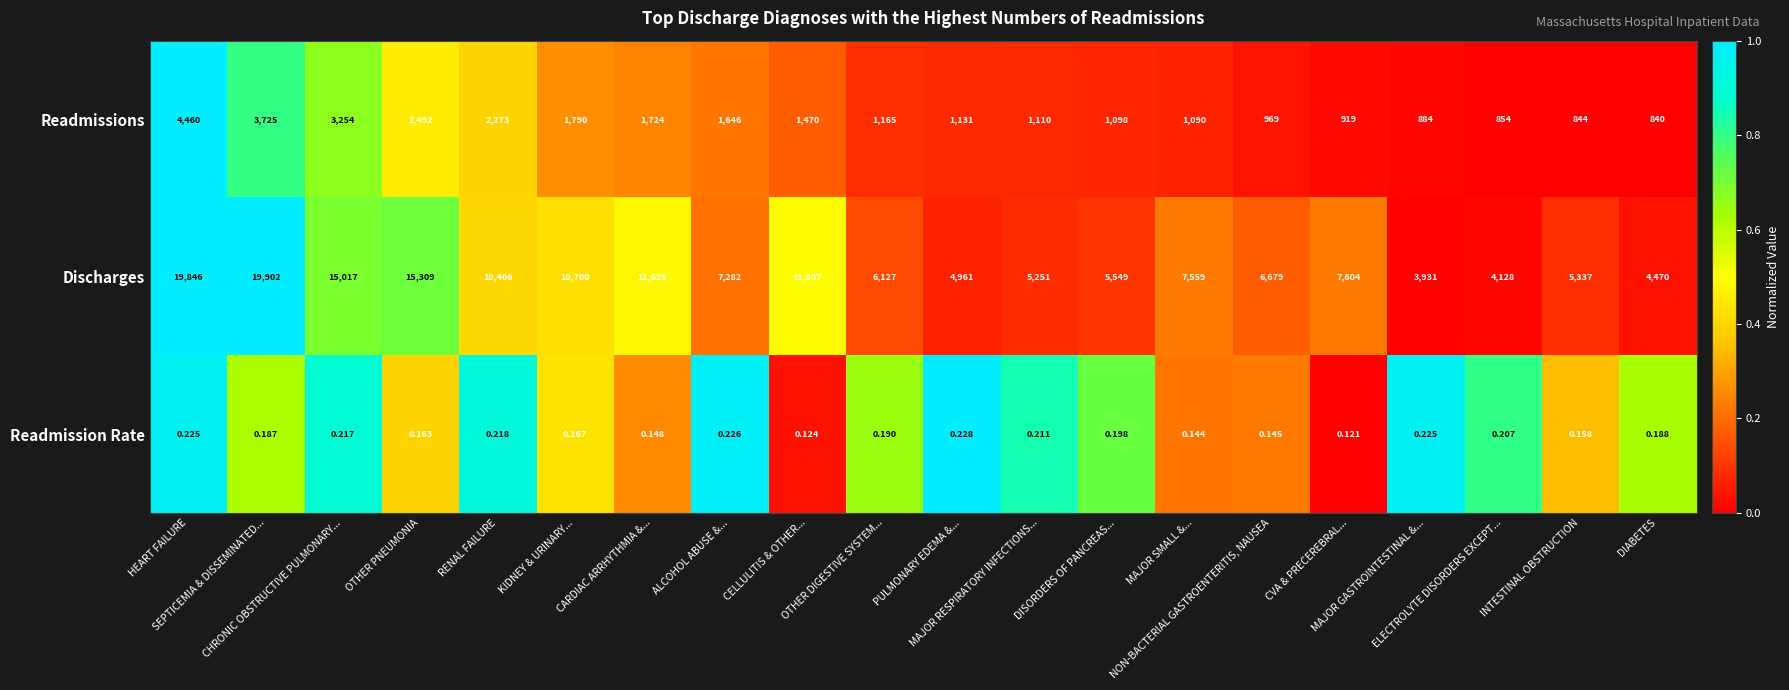

Which series has the largest total across all categories?

Discharges